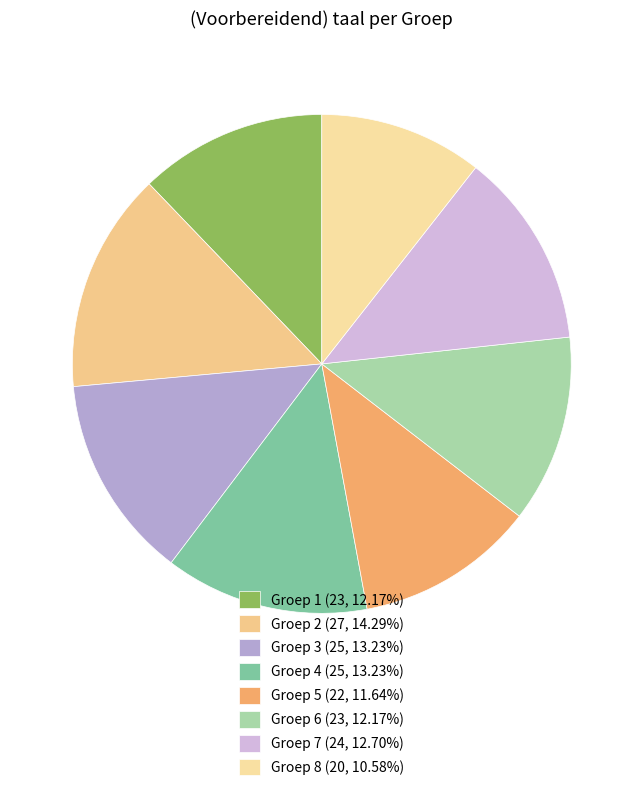

What percentage is NOT represented by Groep 7?

87.3%